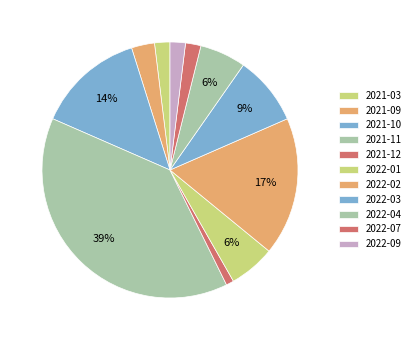

What is the total percentage of 2022-09 and 2021-10?

15.5%